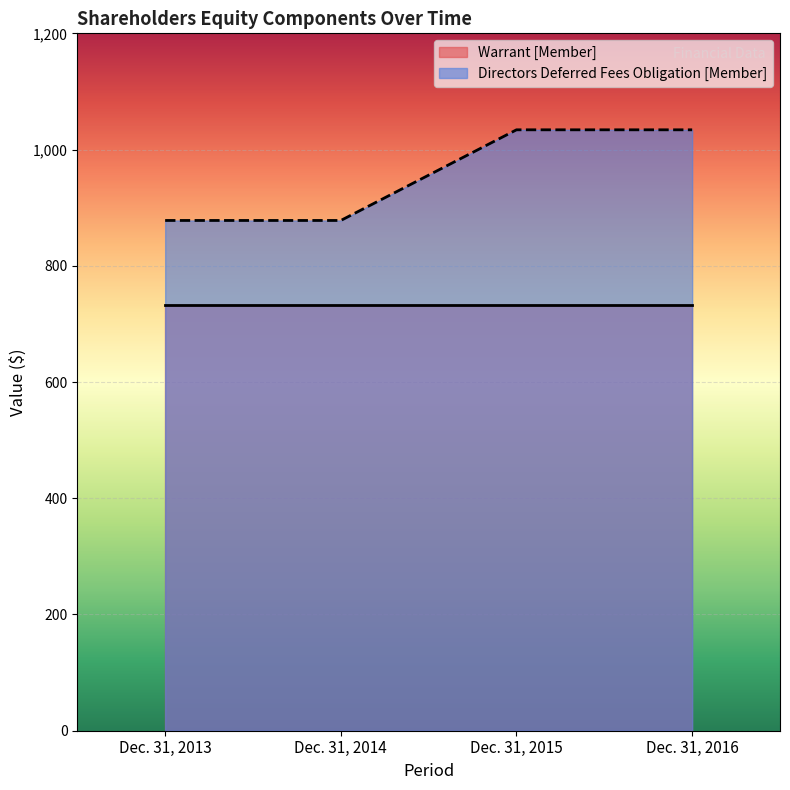

How many data points are less than 1034?

2